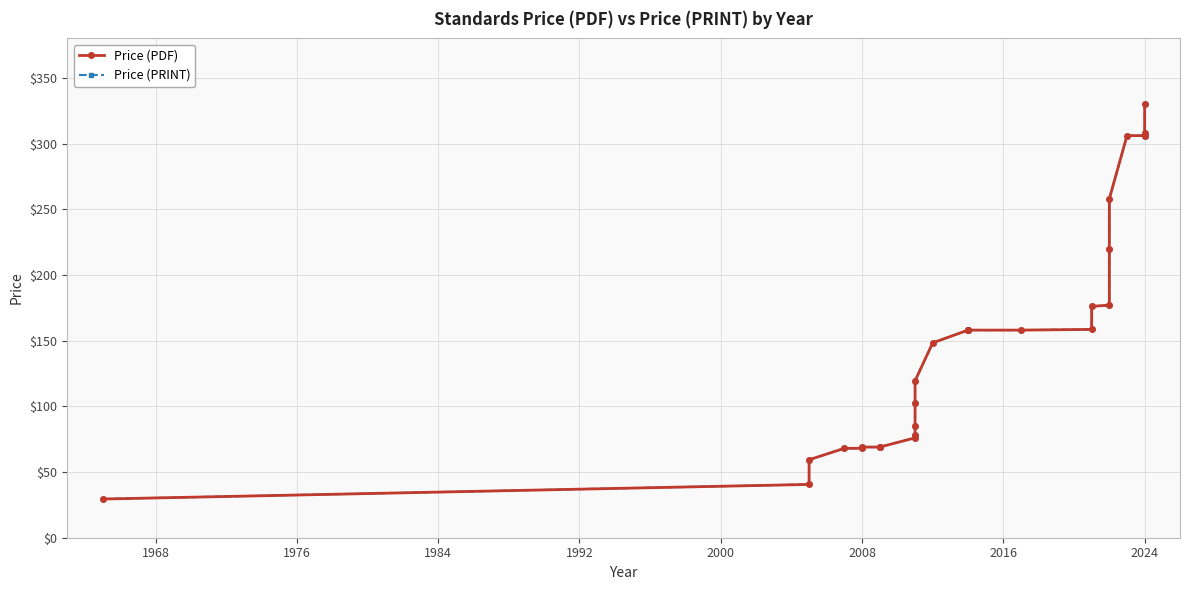

What is the difference between the second highest and minimum values in the Price (PDF) series?

278.6